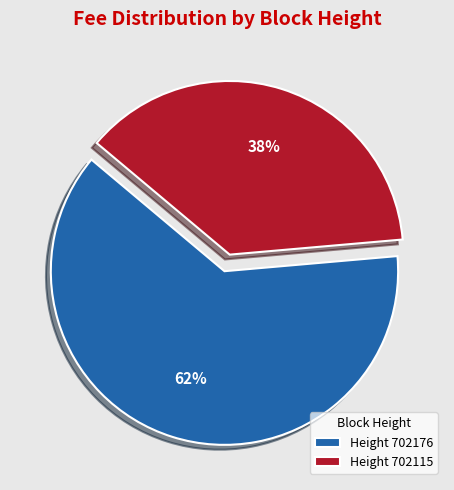

To the nearest percent, what is the average slice percentage?

50%